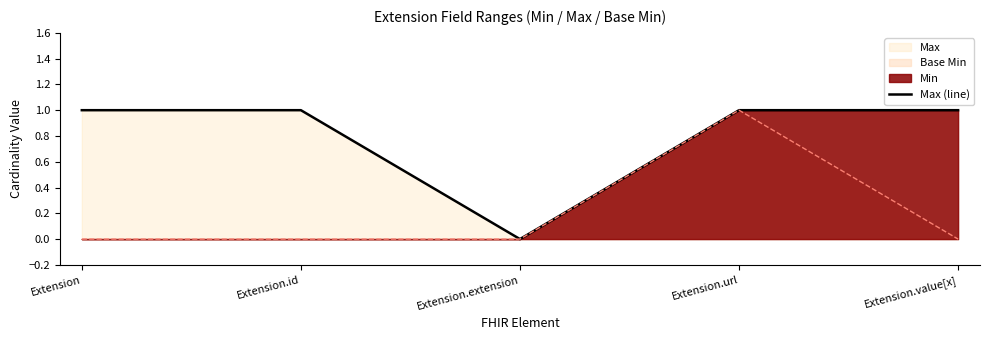

Count the values in the range 1 to 2.

4